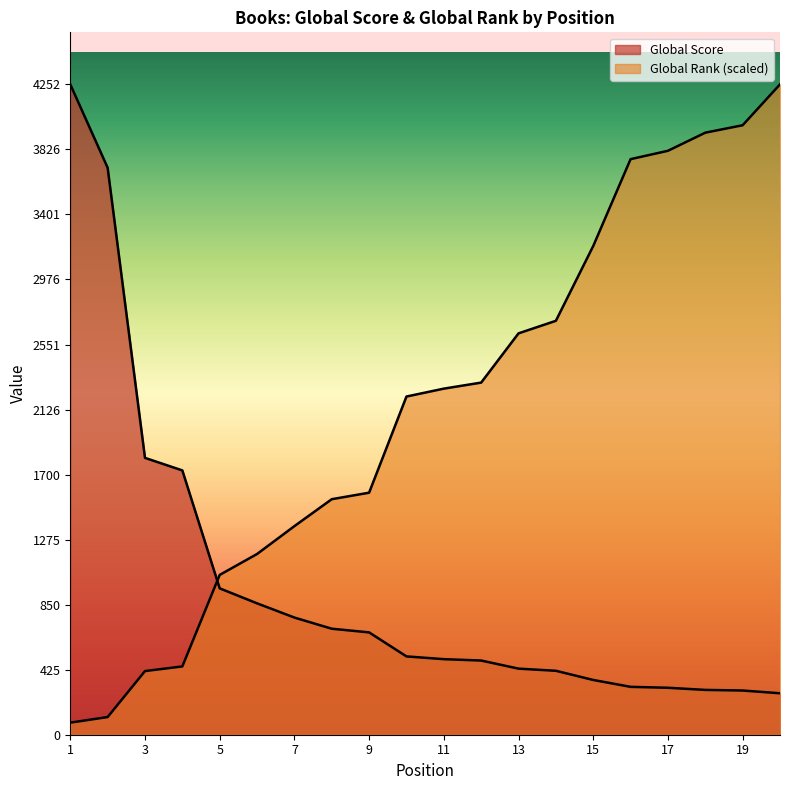

What is the difference between the Global Score values at 19 and 14?

129.0